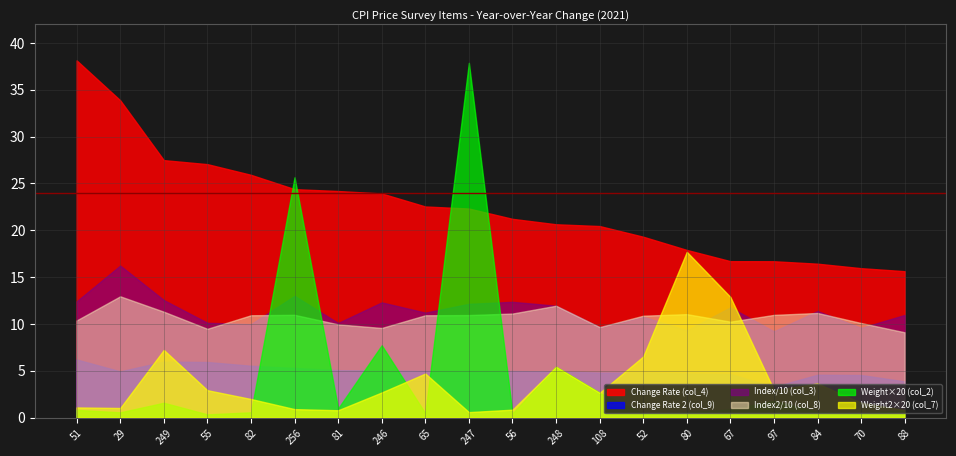

How many values in the Change2 series exceed 4?

18